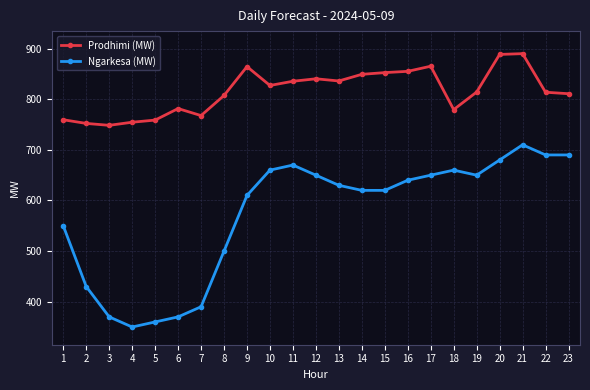

Is the value of Prodhimi (MW) at 21 greater than the value of Ngarkesa (MW) at 7?

Yes